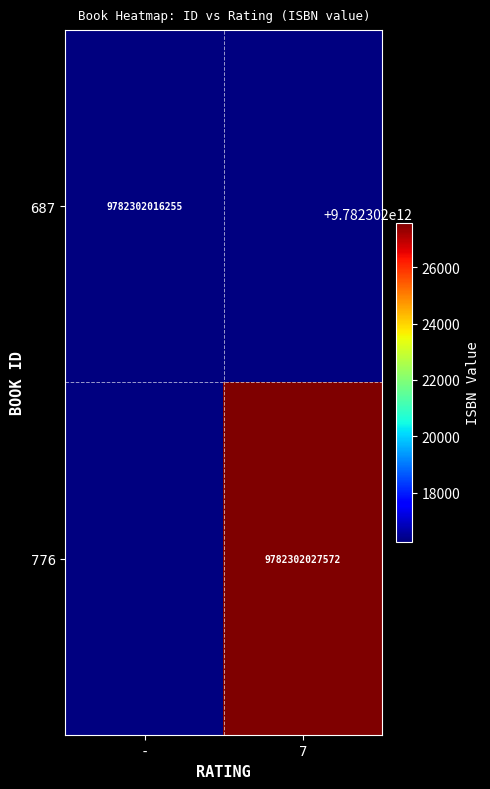

The value of 687 at - is 9782302016255. True or false?

True